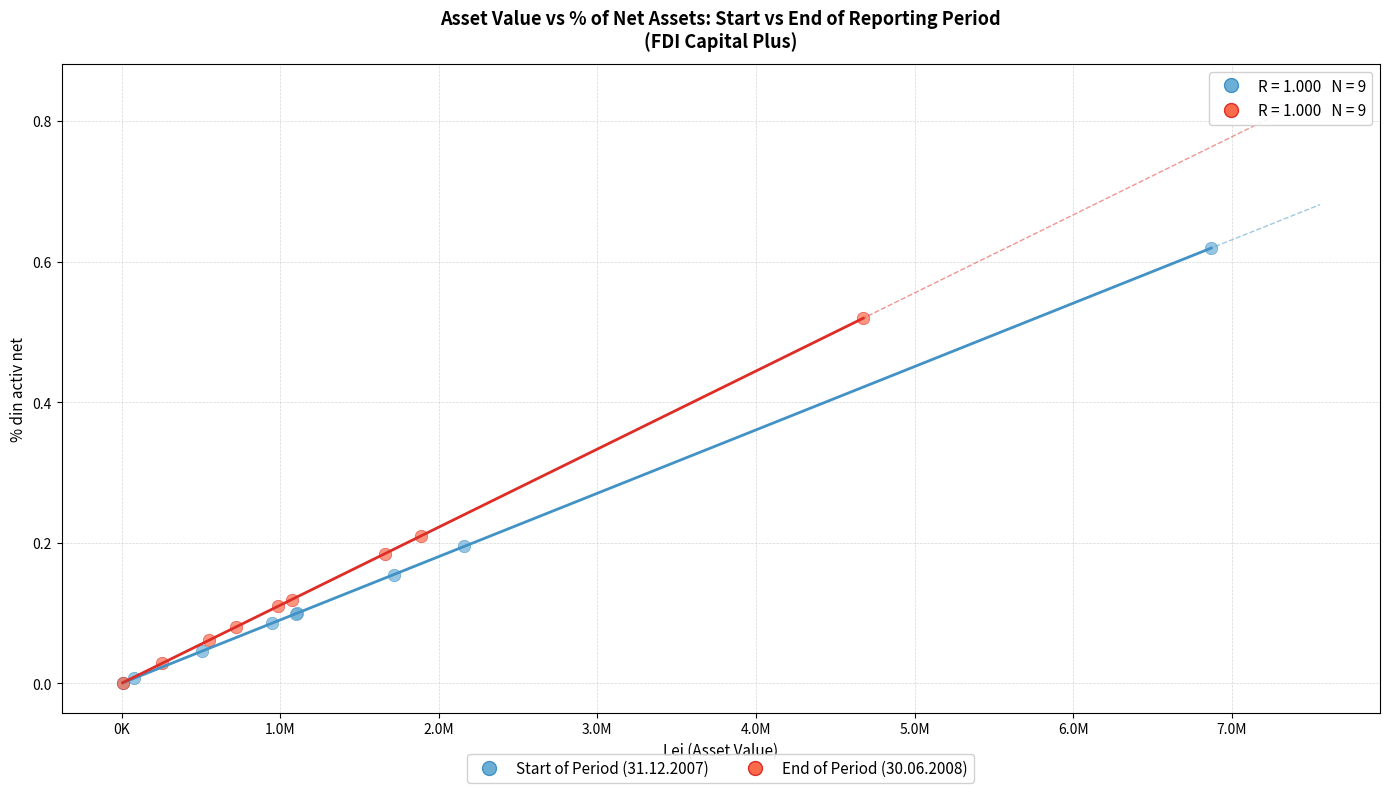

Which series reaches the maximum Y coordinate?

Start of Period (31.12.2007)